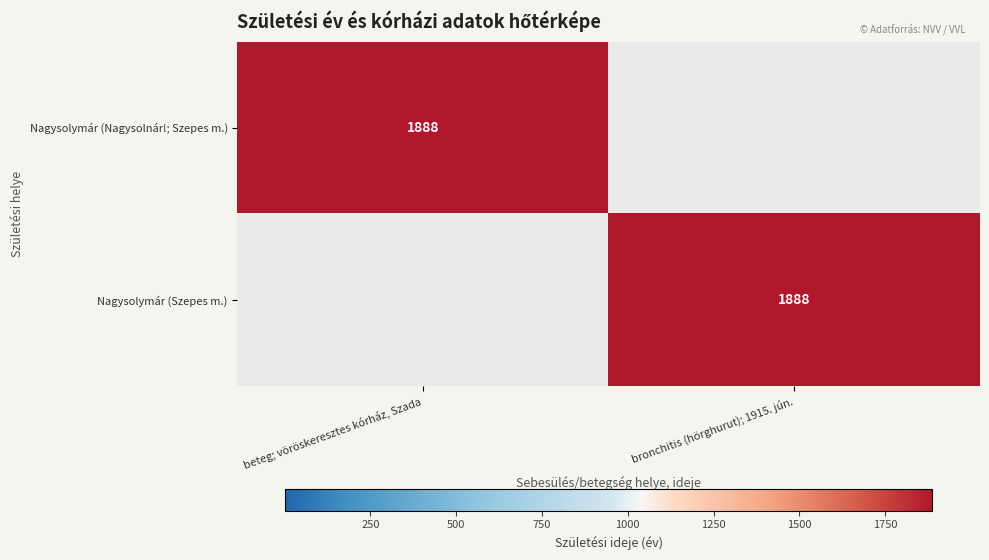

True or false: Nagysolymár (Nagysolnár!; Szepes m.) has a value of 1888 at beteg; vöröskeresztes kórház, Szada.

True